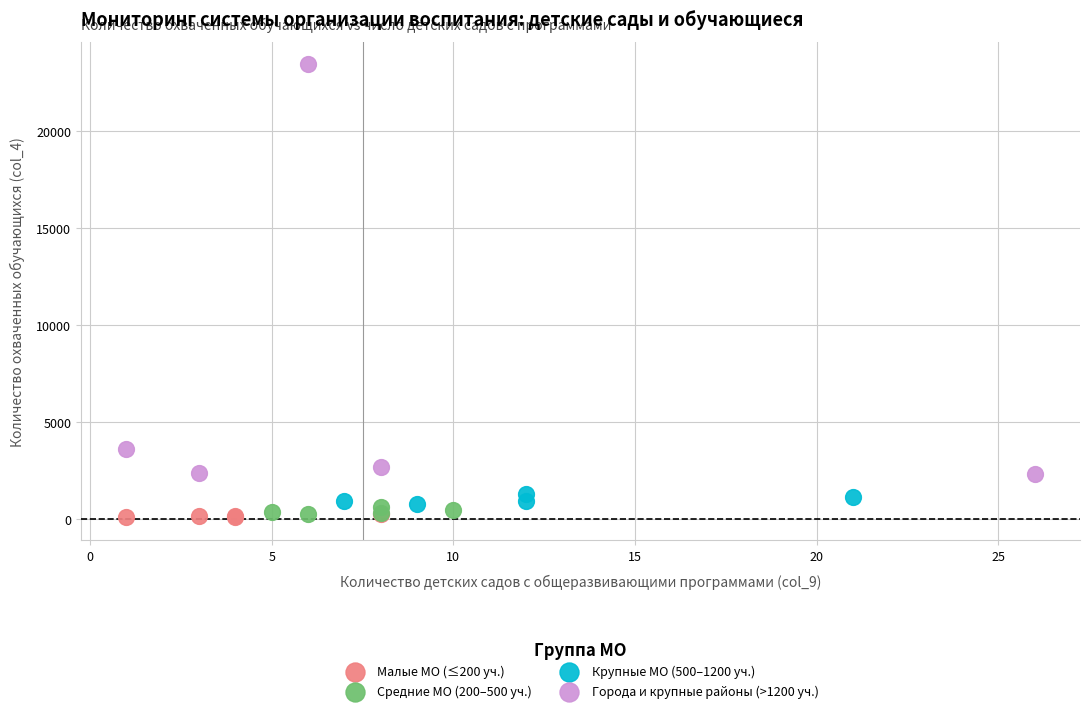

Which series has the largest Y range (max minus min)?

Города и крупные районы (>1200 уч.)